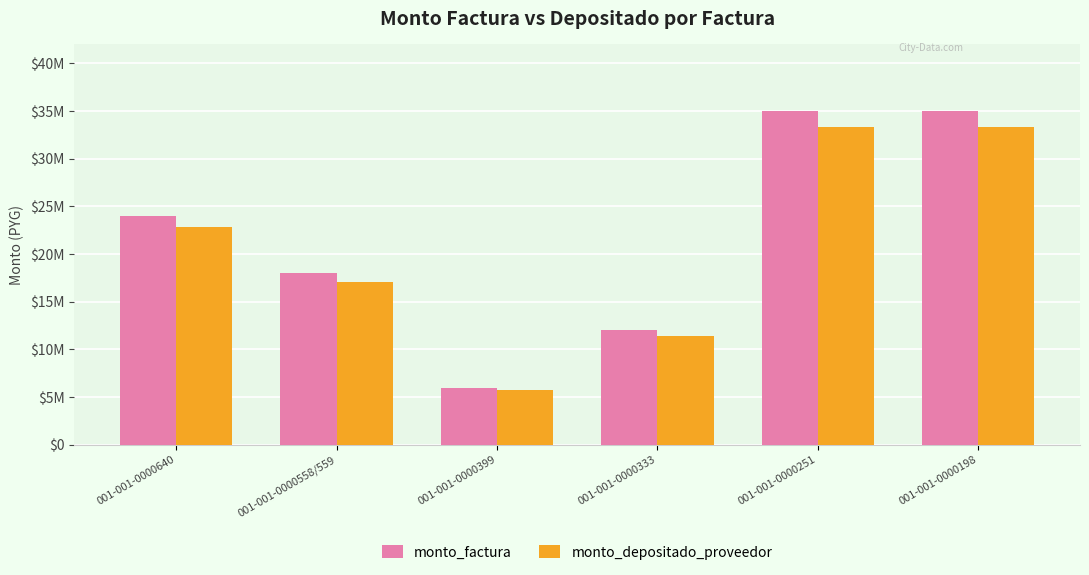

At 001-001-0000333, list the series in order from largest to smallest.

monto_factura, monto_depositado_proveedor